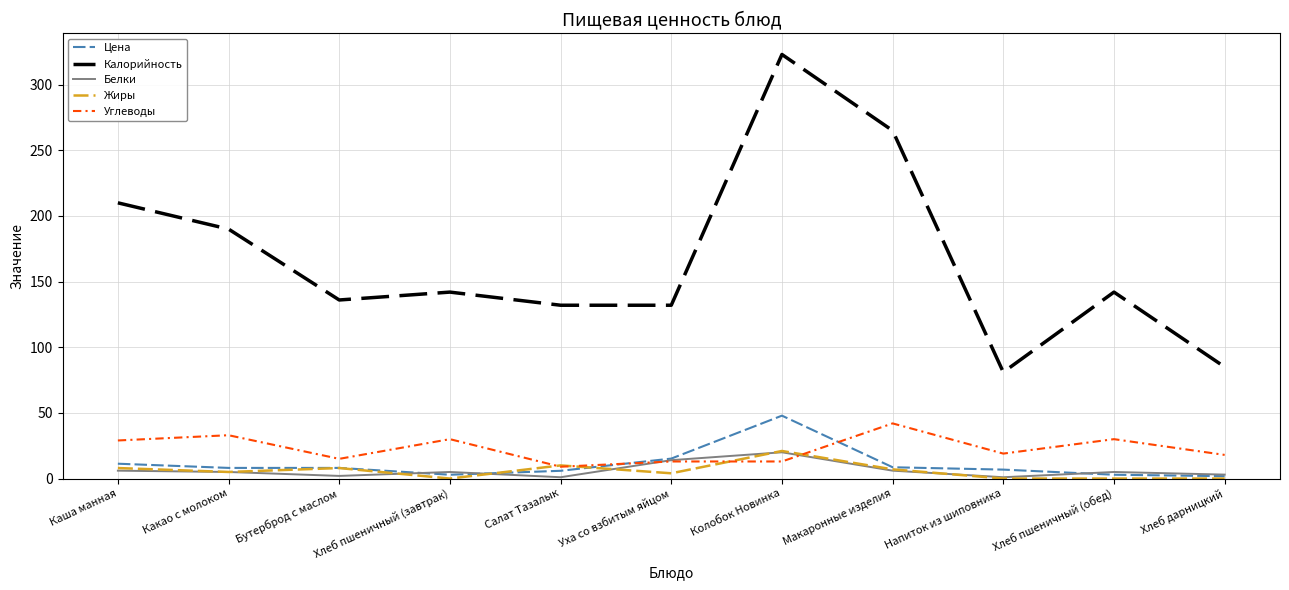

At which label does Калорийность first exceed 142?

Каша манная